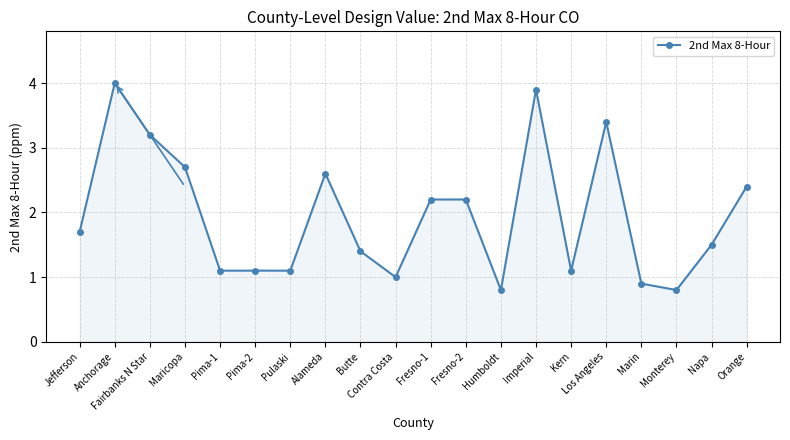

What is the value of the 15th point from the left?

1.1